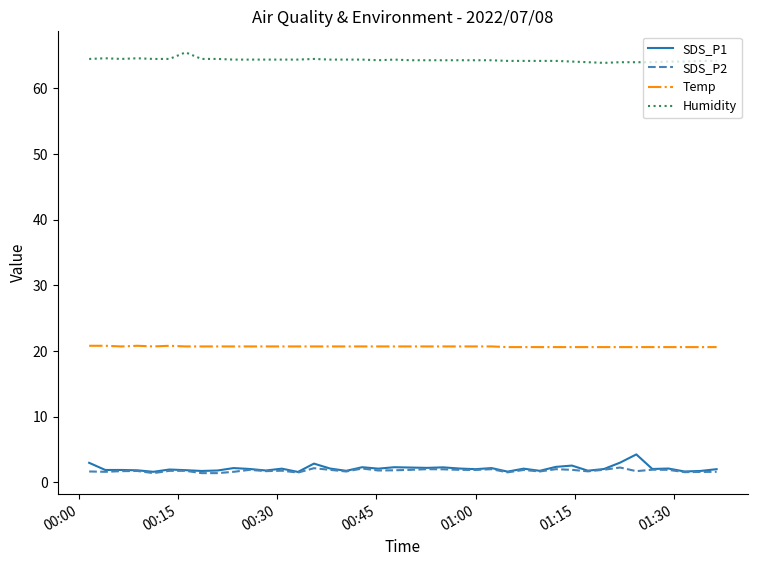

True or false: Temp and SDS_P2 intersect in this chart.

False